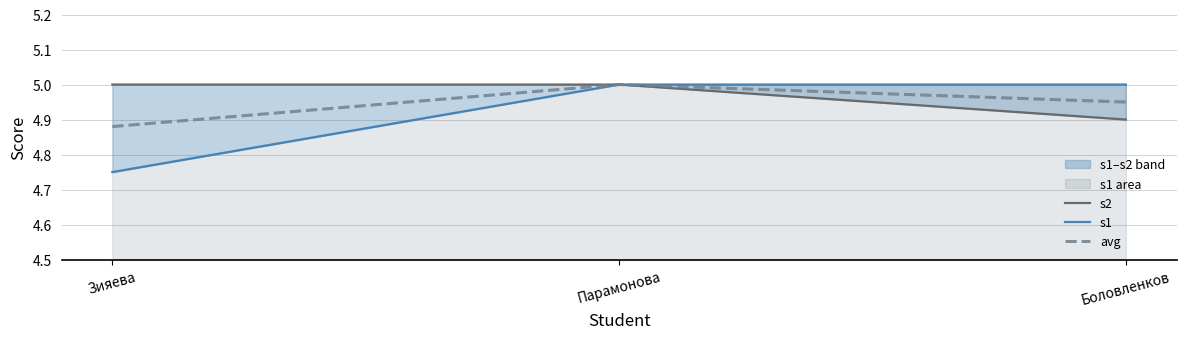

What is the value of the avg point at the 3rd from the left?

5.0